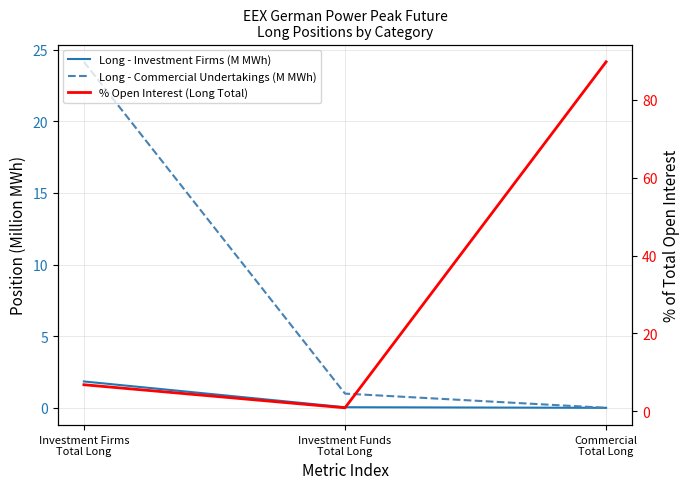

Rank the categories by Long - Investment Firms (M MWh) value from lowest to highest.

Commercial
Total Long, Investment Funds
Total Long, Investment Firms
Total Long